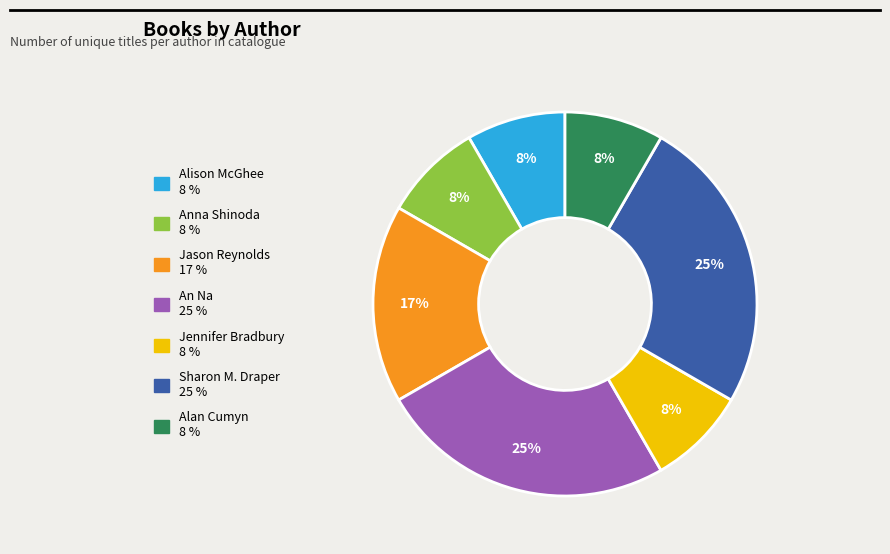

To the nearest percent, what is the difference between the largest and smallest slice percentages?

17%